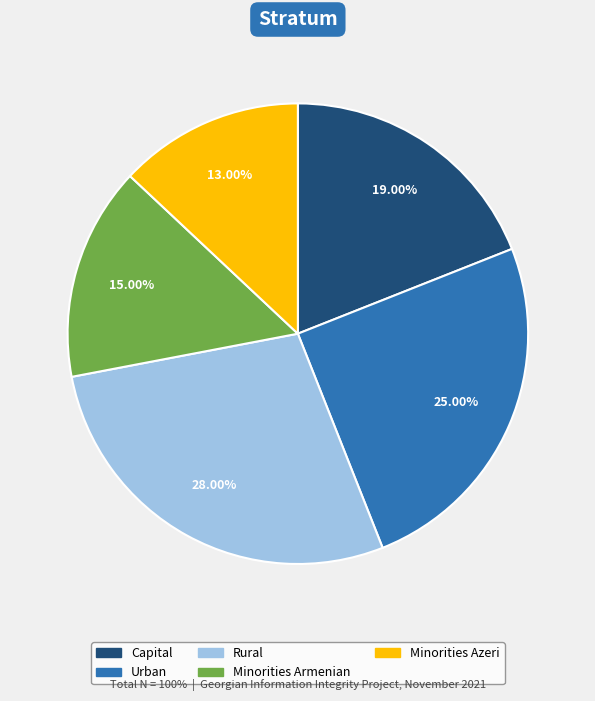

What is the largest slice in the pie chart?

Rural